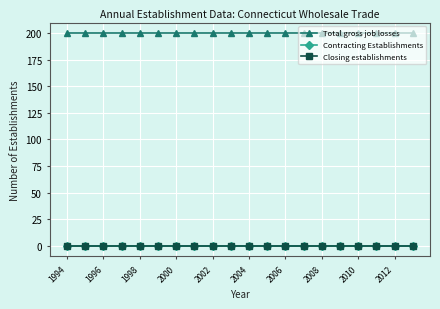

True or false: Contracting Establishments has more than 1 interior local peaks.

False